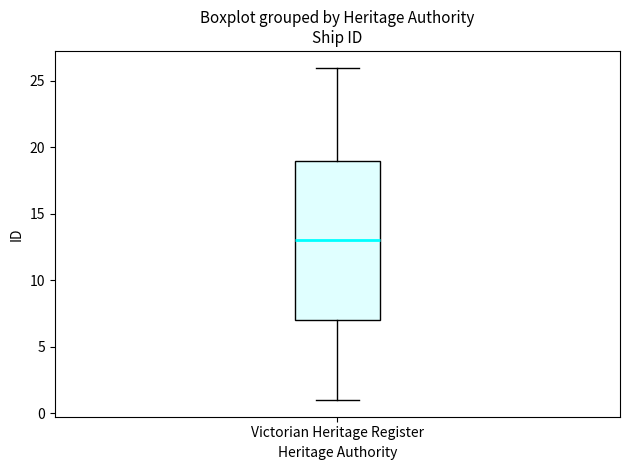

Transcribe this box plot: give where the median line is, the range the box spans, and where the two whiskers end, as read against the y-axis. The values are not printed on the chart, so give them approximately, as read against the axis.

median 13, box 7 to 19, whiskers 1 to 26